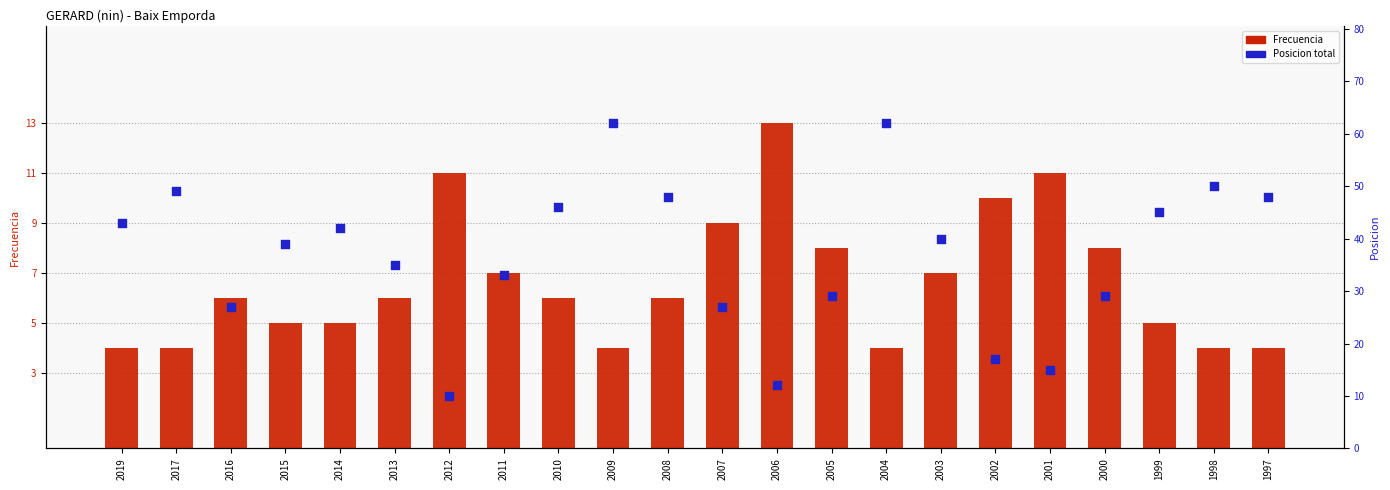

What are all the series names shown in the legend?

Frecuencia, Posicion total